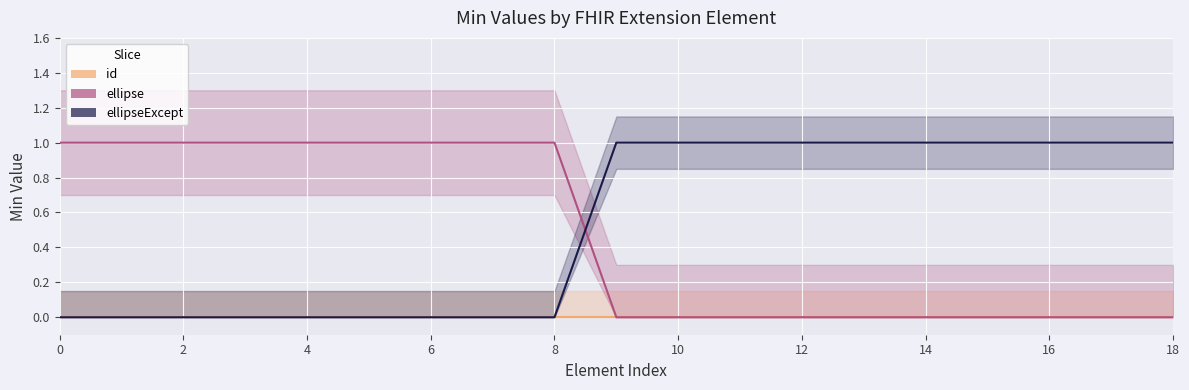

True or false: ellipseExcept has a value of 1 at 13.

False